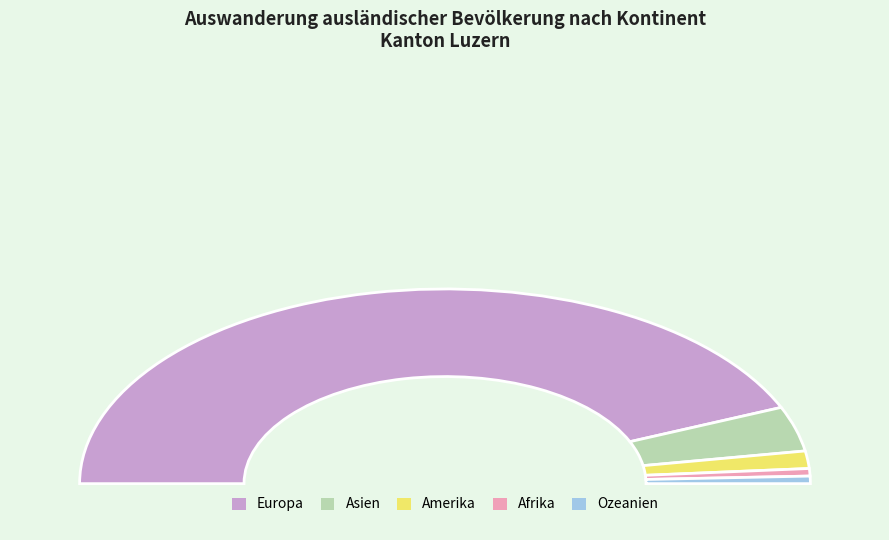

Is the sum of Ozeanien and Europa greater than half?

Yes